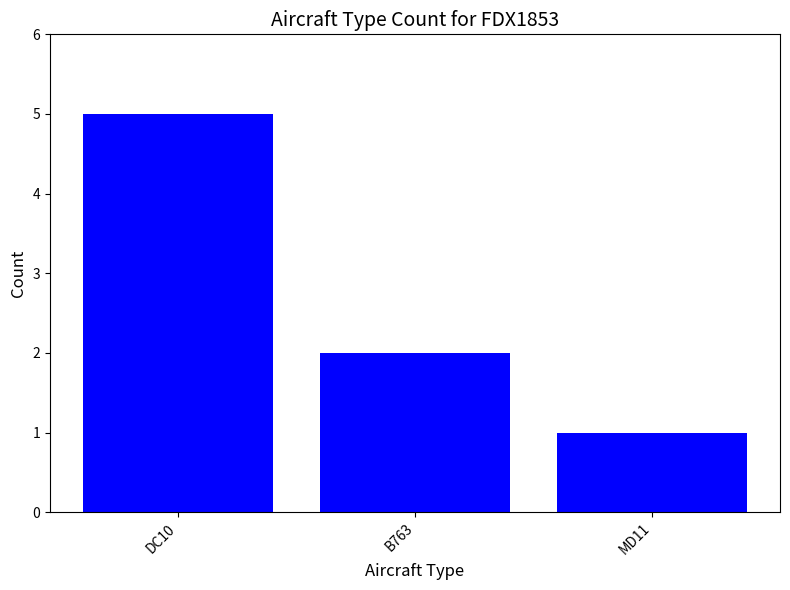

How many data points are less than 2?

1